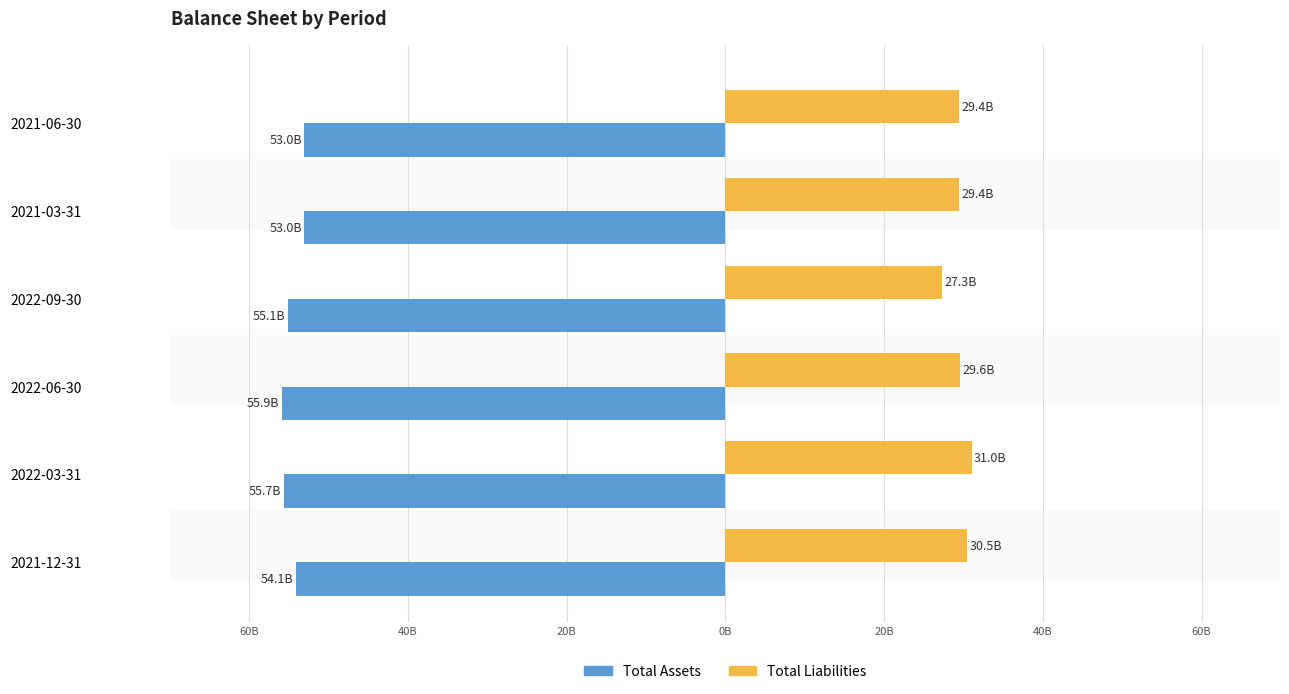

What is the lowest value of the Total Assets series?

-55.9